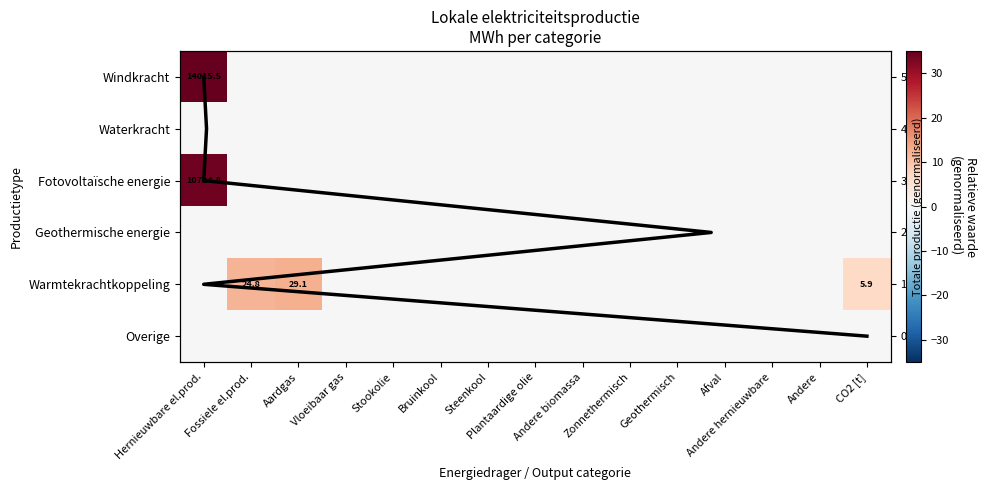

The Overige series shows 0.0 at Andere hernieuwbare. True or false?

True